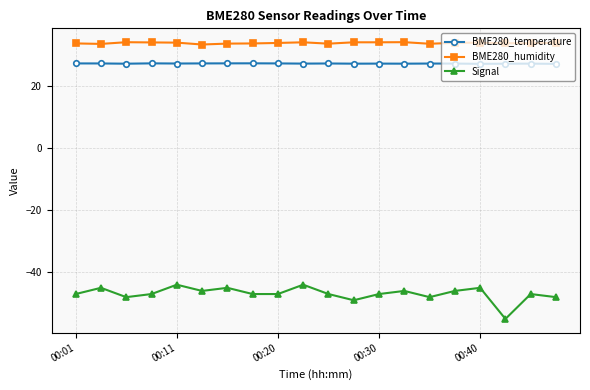

What is the sum of all BME280_temperature values?

541.7